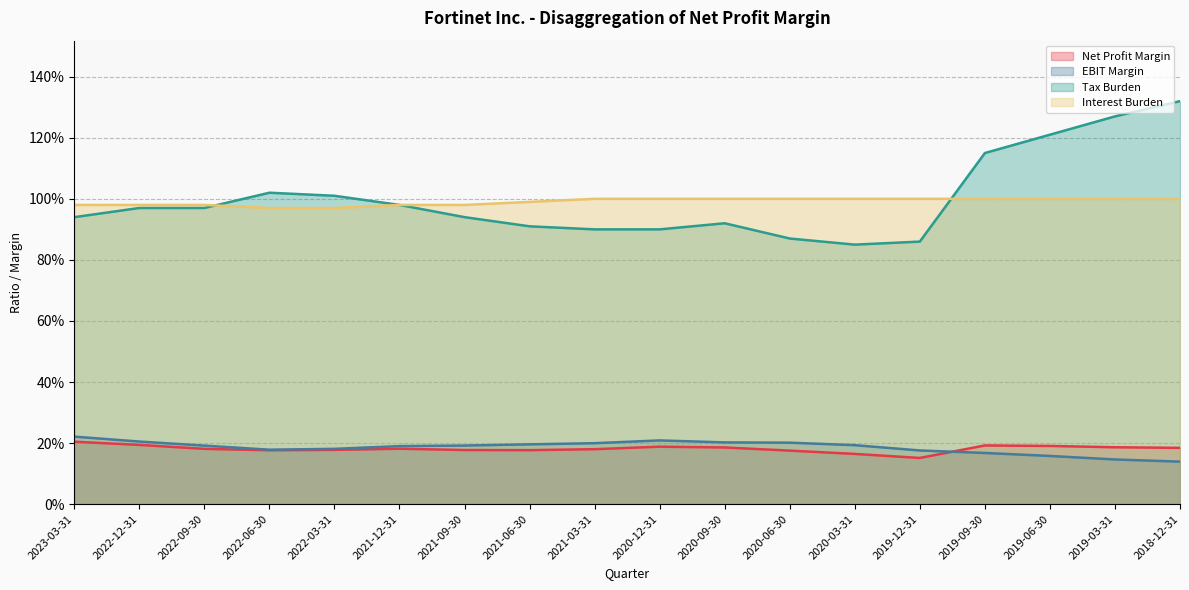

Reading right to left, transcribe all the data shown in this chart.

Net Profit Margin: 2018-12-31=0.2	2019-03-31=0.2	2019-06-30=0.2	2019-09-30=0.2	2019-12-31=0.2	2020-03-31=0.2	2020-06-30=0.2	2020-09-30=0.2	2020-12-31=0.2	2021-03-31=0.2	2021-06-30=0.2	2021-09-30=0.2	2021-12-31=0.2	2022-03-31=0.2	2022-06-30=0.2	2022-09-30=0.2	2022-12-31=0.2	2023-03-31=0.2
EBIT Margin: 2018-12-31=0.1	2019-03-31=0.1	2019-06-30=0.2	2019-09-30=0.2	2019-12-31=0.2	2020-03-31=0.2	2020-06-30=0.2	2020-09-30=0.2	2020-12-31=0.2	2021-03-31=0.2	2021-06-30=0.2	2021-09-30=0.2	2021-12-31=0.2	2022-03-31=0.2	2022-06-30=0.2	2022-09-30=0.2	2022-12-31=0.2	2023-03-31=0.2
Tax Burden: 2018-12-31=1.3	2019-03-31=1.3	2019-06-30=1.2	2019-09-30=1.1	2019-12-31=0.9	2020-03-31=0.8	2020-06-30=0.9	2020-09-30=0.9	2020-12-31=0.9	2021-03-31=0.9	2021-06-30=0.9	2021-09-30=0.9	2021-12-31=1.0	2022-03-31=1.0	2022-06-30=1.0	2022-09-30=1.0	2022-12-31=1.0	2023-03-31=0.9
Interest Burden: 2018-12-31=1.0	2019-03-31=1.0	2019-06-30=1.0	2019-09-30=1.0	2019-12-31=1.0	2020-03-31=1.0	2020-06-30=1.0	2020-09-30=1.0	2020-12-31=1.0	2021-03-31=1.0	2021-06-30=1.0	2021-09-30=1.0	2021-12-31=1.0	2022-03-31=1.0	2022-06-30=1.0	2022-09-30=1.0	2022-12-31=1.0	2023-03-31=1.0